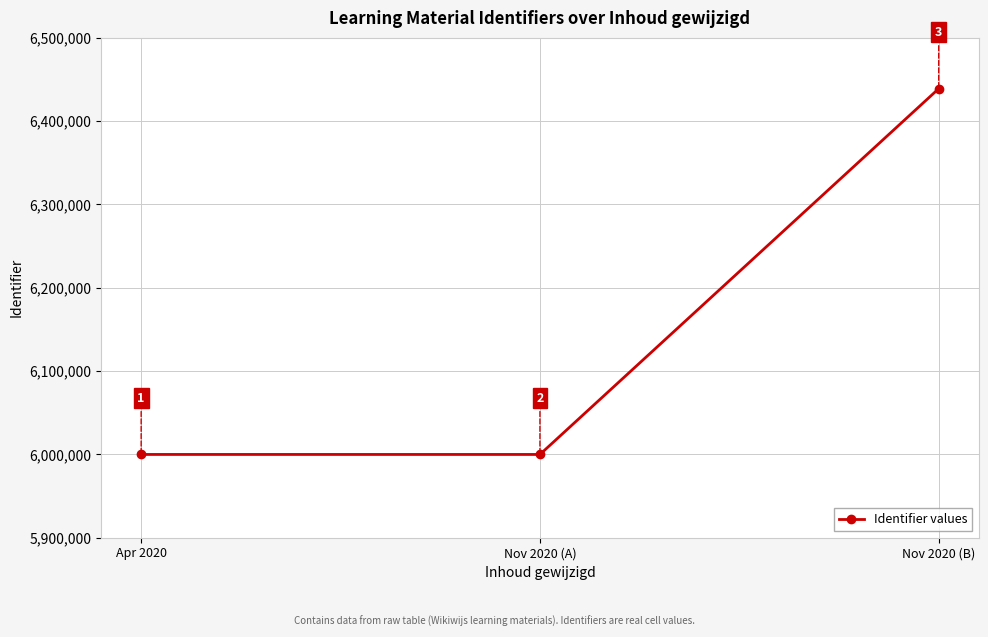

Is it true that the value at Nov 2020 (A) is 5999818?

True